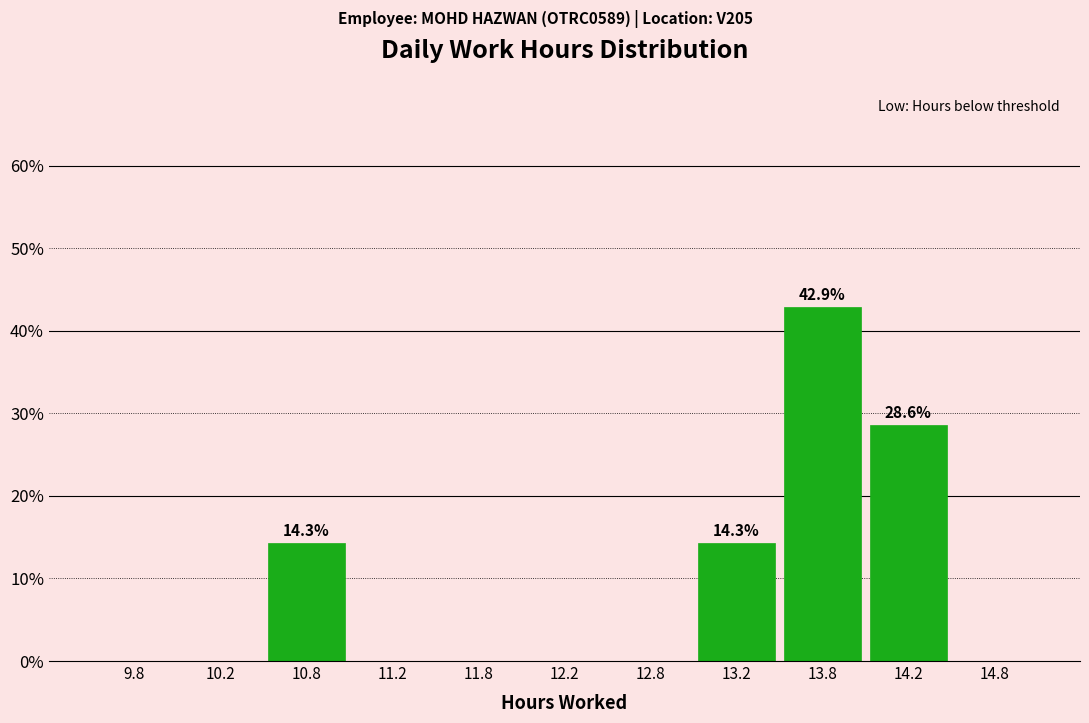

Which range on the x-axis has the tallest bar?

13.5 to 14.0